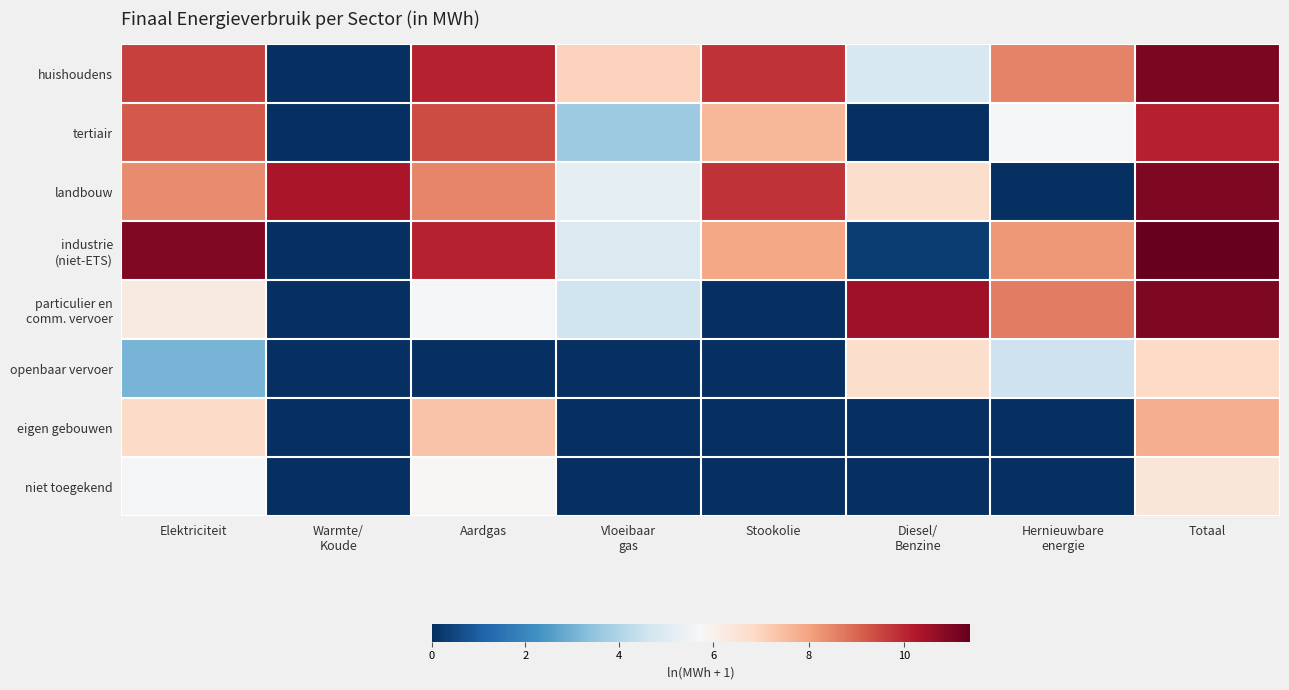

At which category does the chart reach its peak across all series?

Totaal